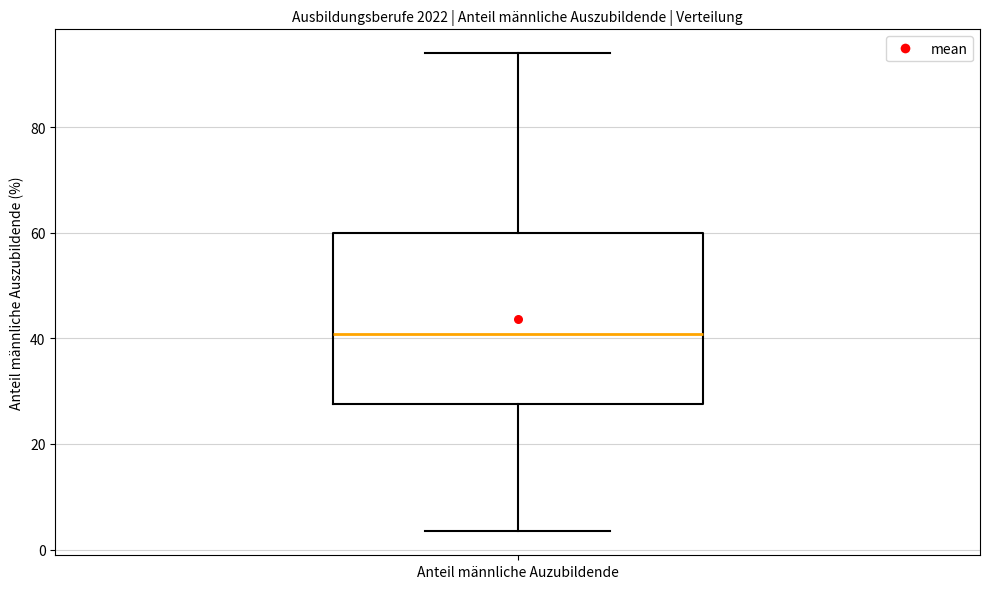

Transcribe this box plot: give where the median line is, the range the box spans, and where the two whiskers end, as read against the y-axis. The values are not printed on the chart, so give them approximately, as read against the axis.

median 40, box 28 to 60, whiskers 4 to 94